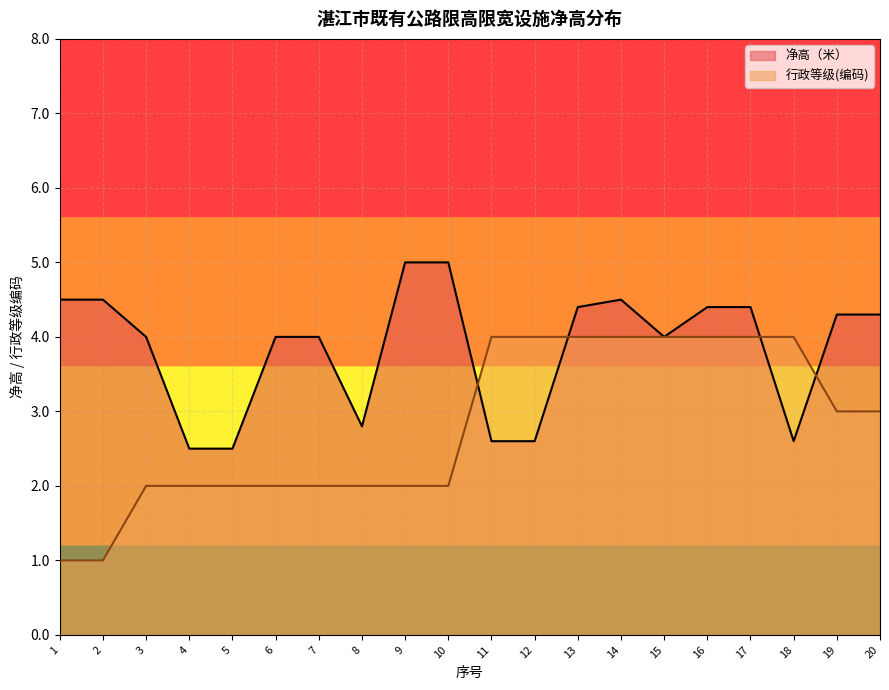

What is the minimum value for 净高（米）?

2.5